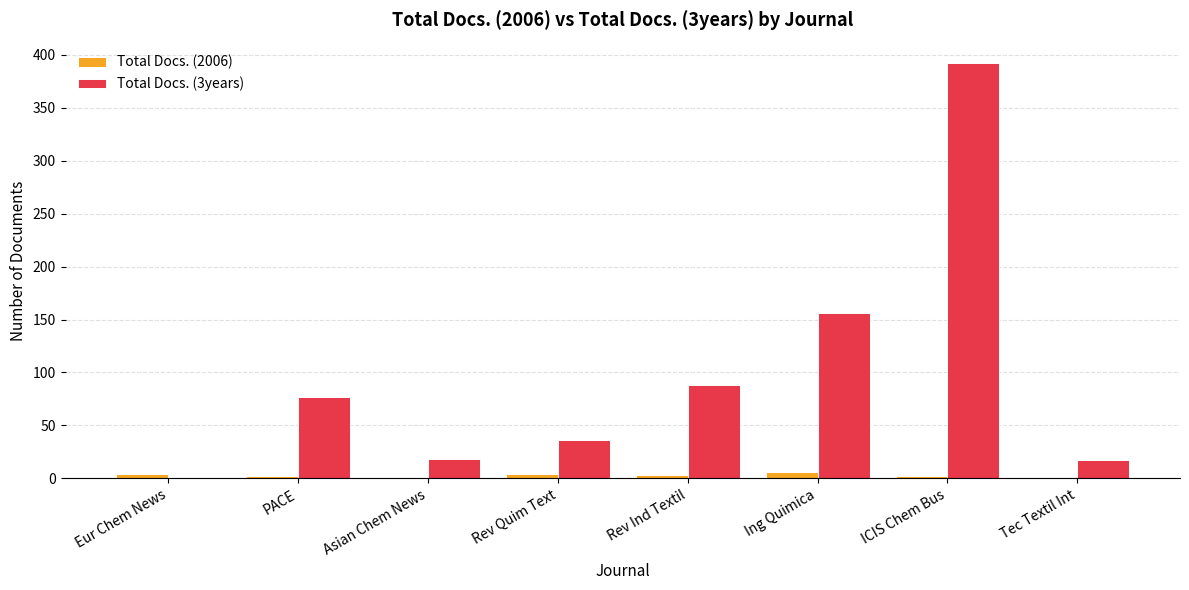

At which category is the sum across all series the highest?

ICIS Chem Bus